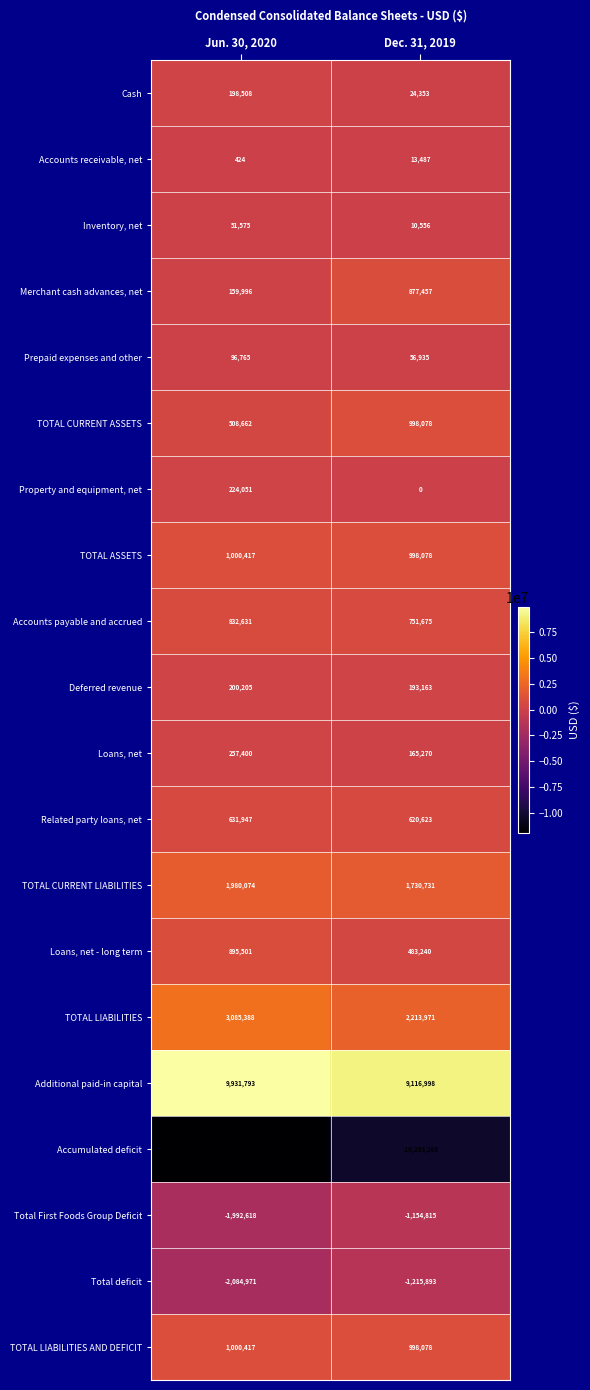

Is it true that Prepaid expenses and other equals 56935 at Dec. 31, 2019?

True